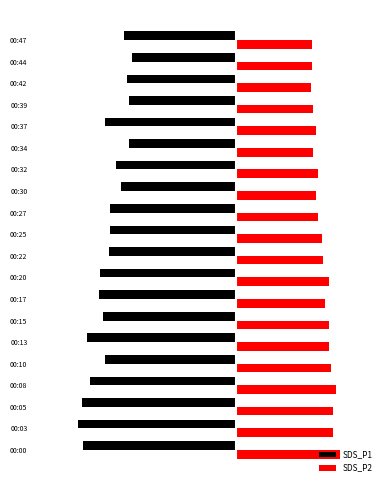

Reading left to right, transcribe all the data shown in this chart.

SDS_P1: 0=-42.3	1=-43.7	2=-42.6	3=-40.4	4=-36.4	5=-41.1	6=-36.8	7=-37.8	8=-37.5	9=-35.0	10=-35.0	11=-35.0	12=-31.6	13=-33.2	14=-29.7	15=-36.1	16=-29.5	17=-30.0	18=-28.6	19=-30.8
SDS_P2: 0=29.0	1=27.1	2=26.9	3=27.9	4=26.3	5=25.7	6=25.9	7=24.9	8=25.9	9=24.1	10=23.9	11=22.9	12=22.4	13=22.7	14=21.3	15=22.4	16=21.5	17=20.8	18=21.0	19=21.1